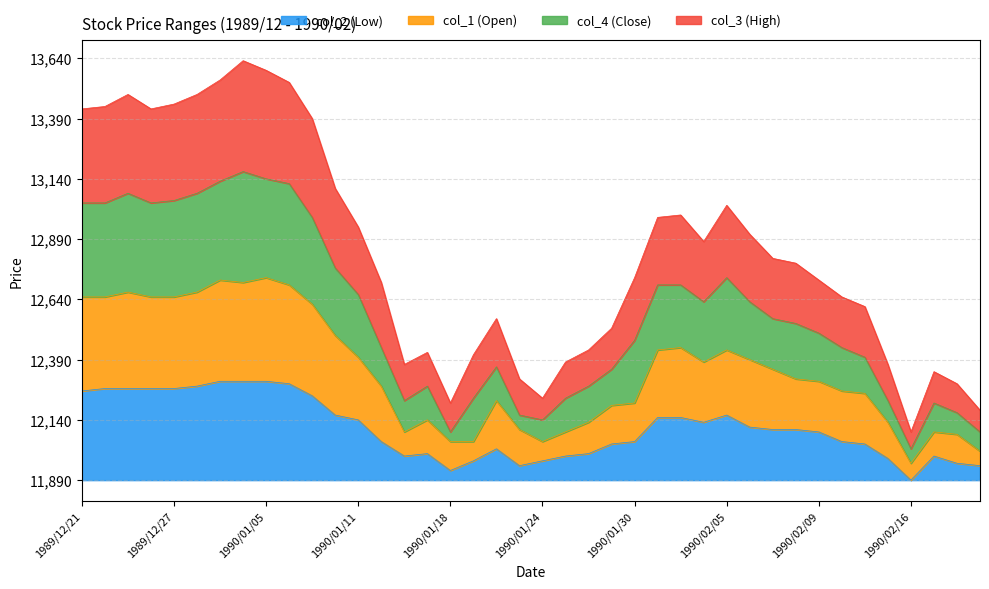

The col_1 (Open) series shows 104 at 1990/02/14. True or false?

False